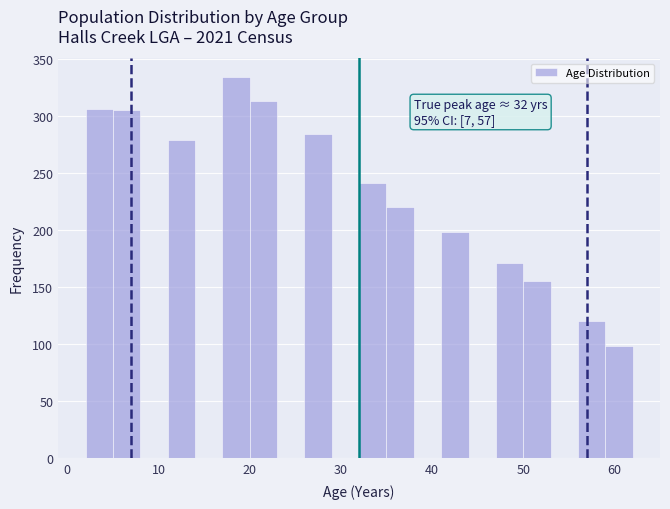

Read against the x-axis, roughly where is the centre of the tallest bar?

19